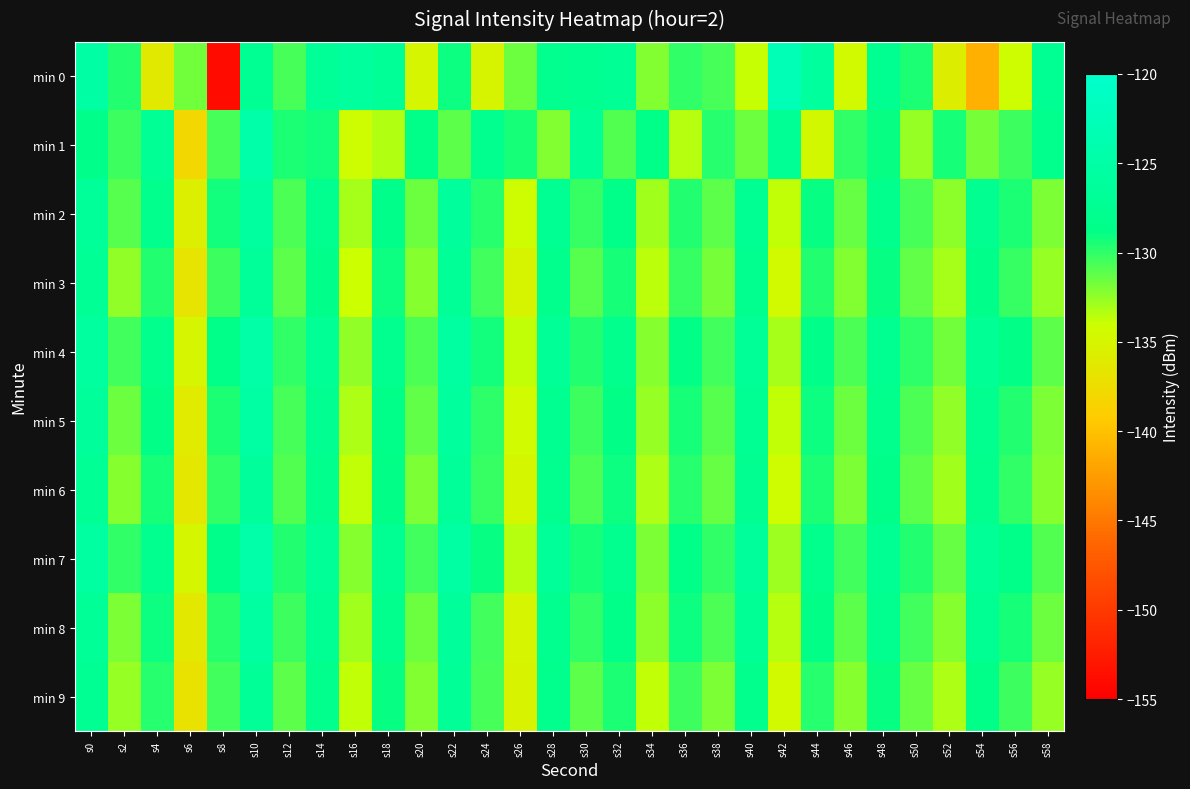

Which label corresponds to the largest value in the chart?

s42